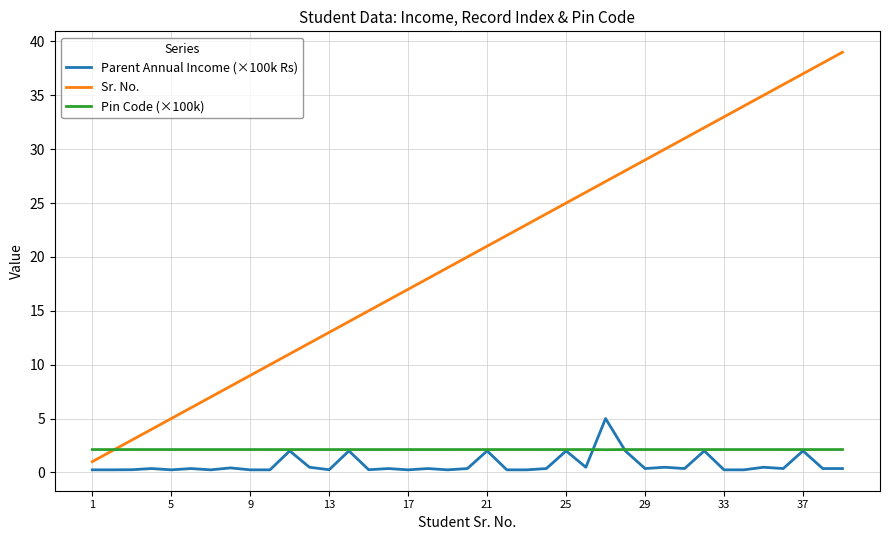

Which series has the largest total across all categories?

Sr. No.